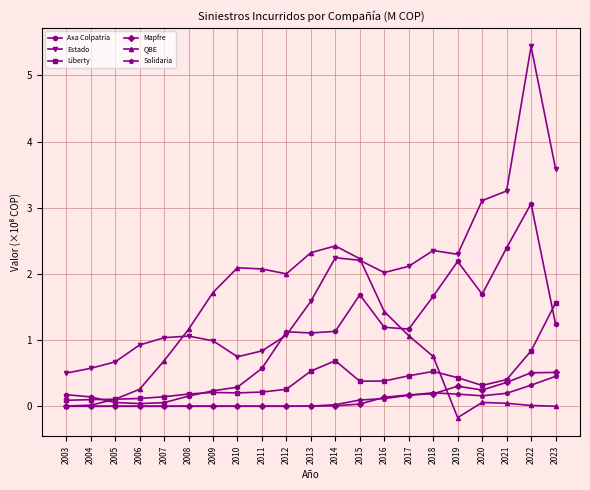

Is it true that Estado equals 224448671.9 at 2014?

True